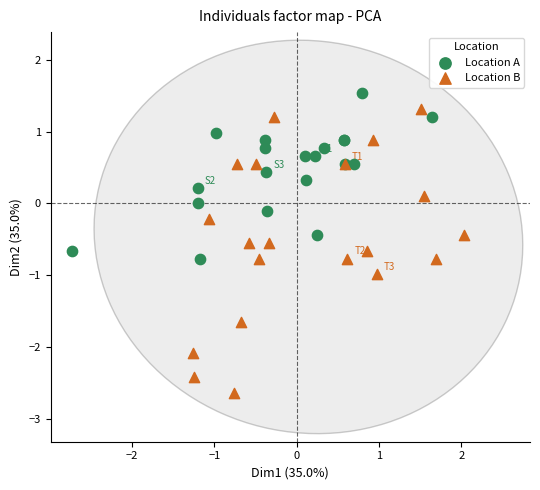

What are all the series names shown in the legend?

Location A, Location B